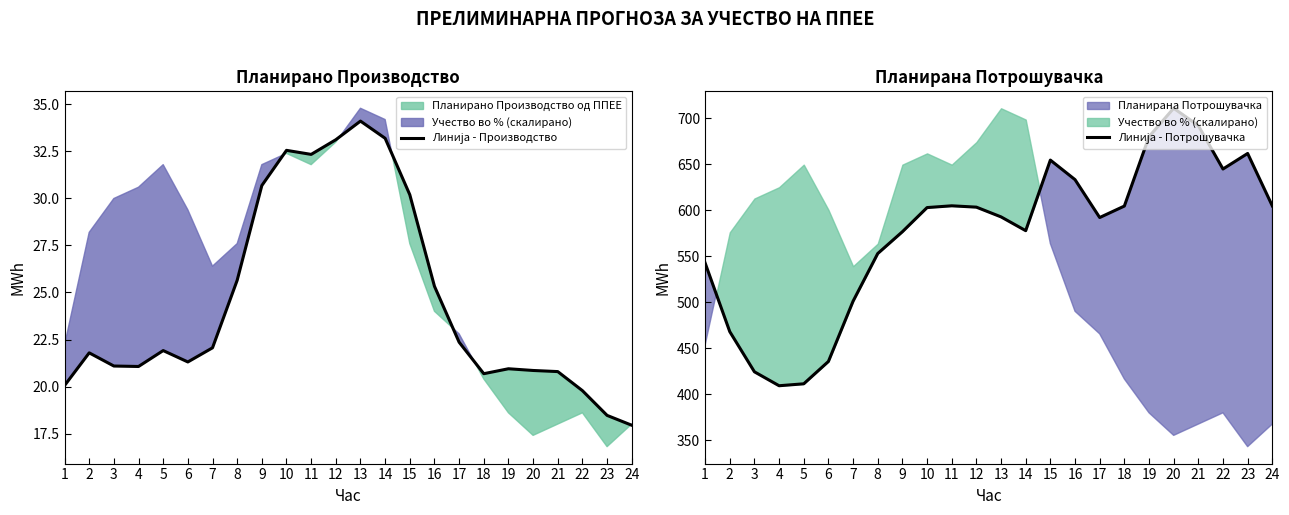

Which category has the highest value in the Линија - Производство series?

13